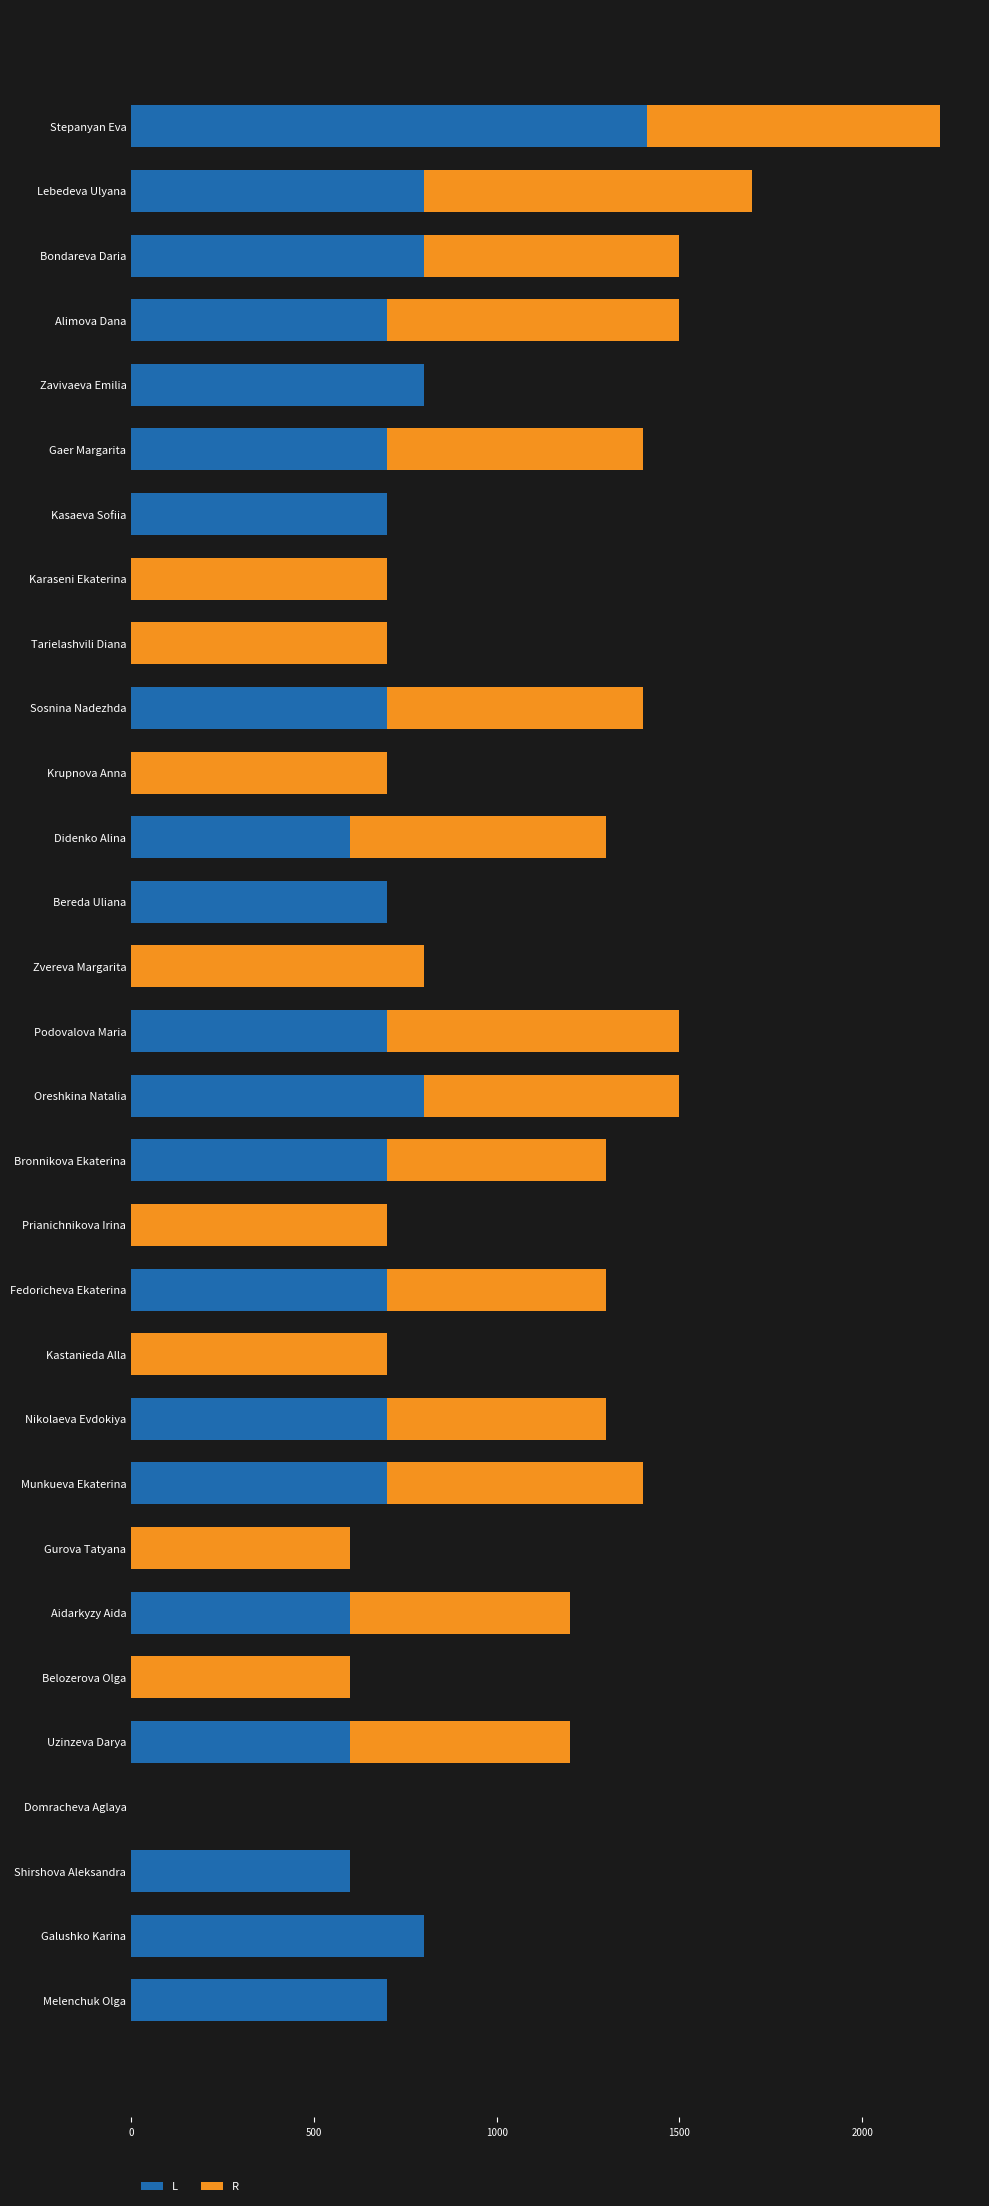

Count the number of categories in the chart.

30